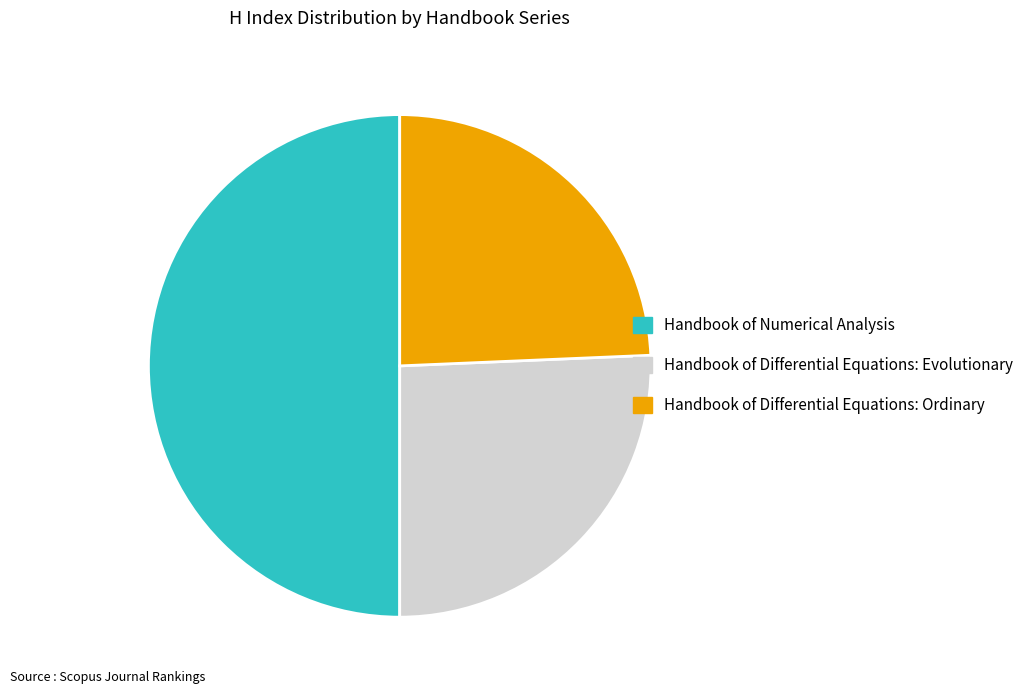

Does Handbook of Differential Equations: Evolutionary represent more than half of the total?

No